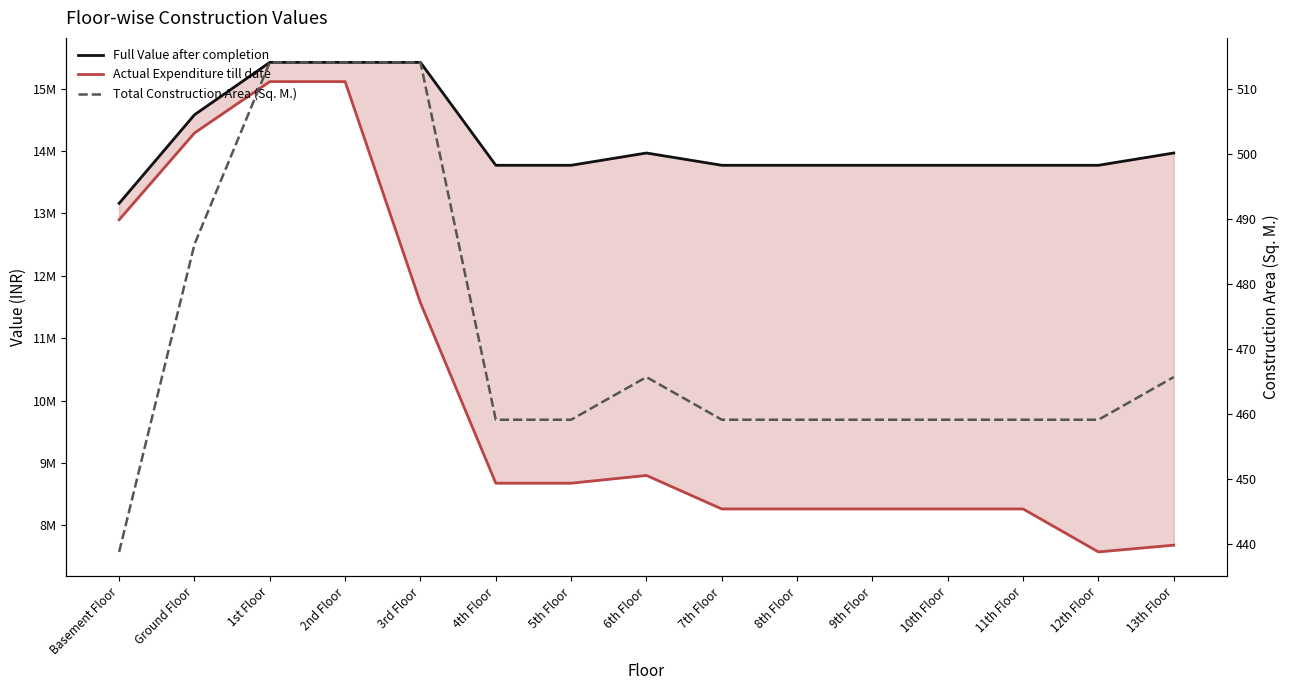

The value of Total Construction Area (Sq. M.) at 12th Floor is 139.2. True or false?

False